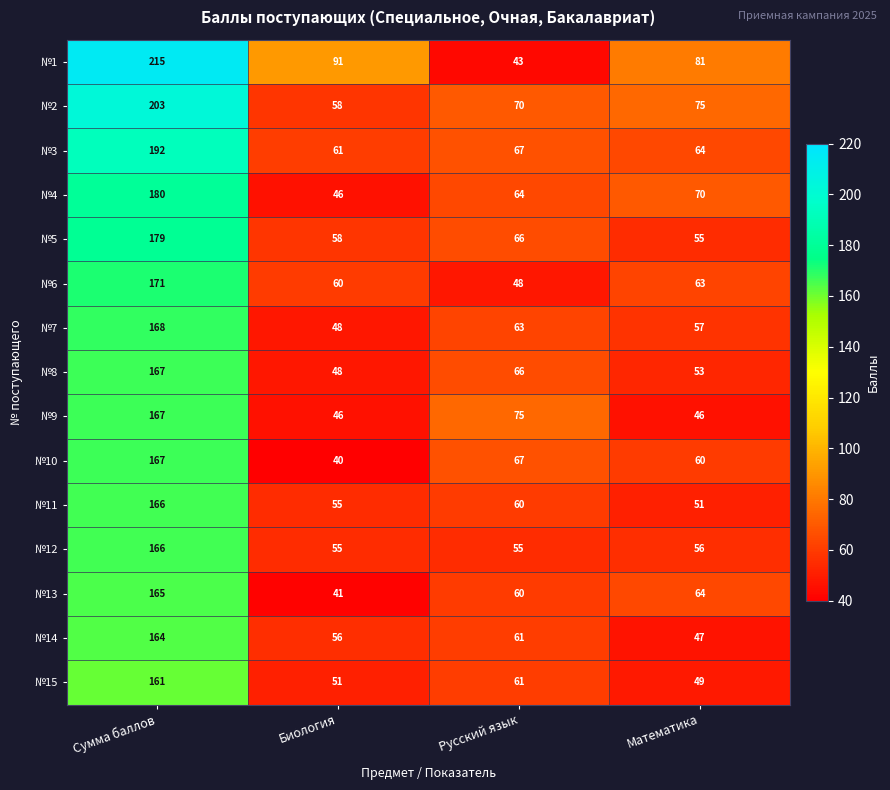

Which category has the highest value in the №10 series?

Сумма баллов